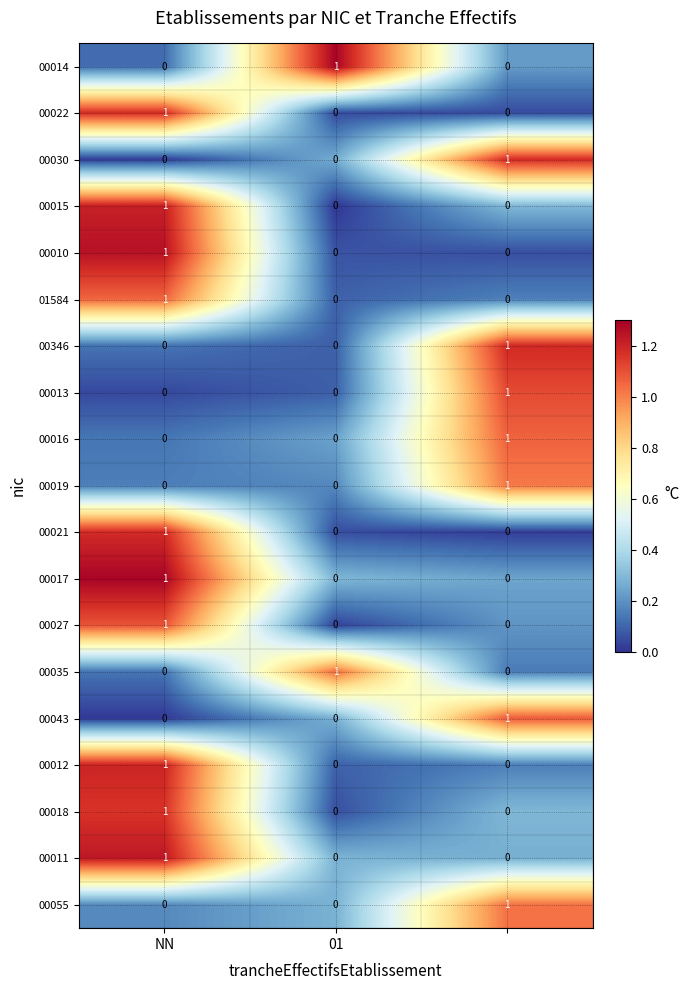

At how many categories does at least one series exceed 0?

3